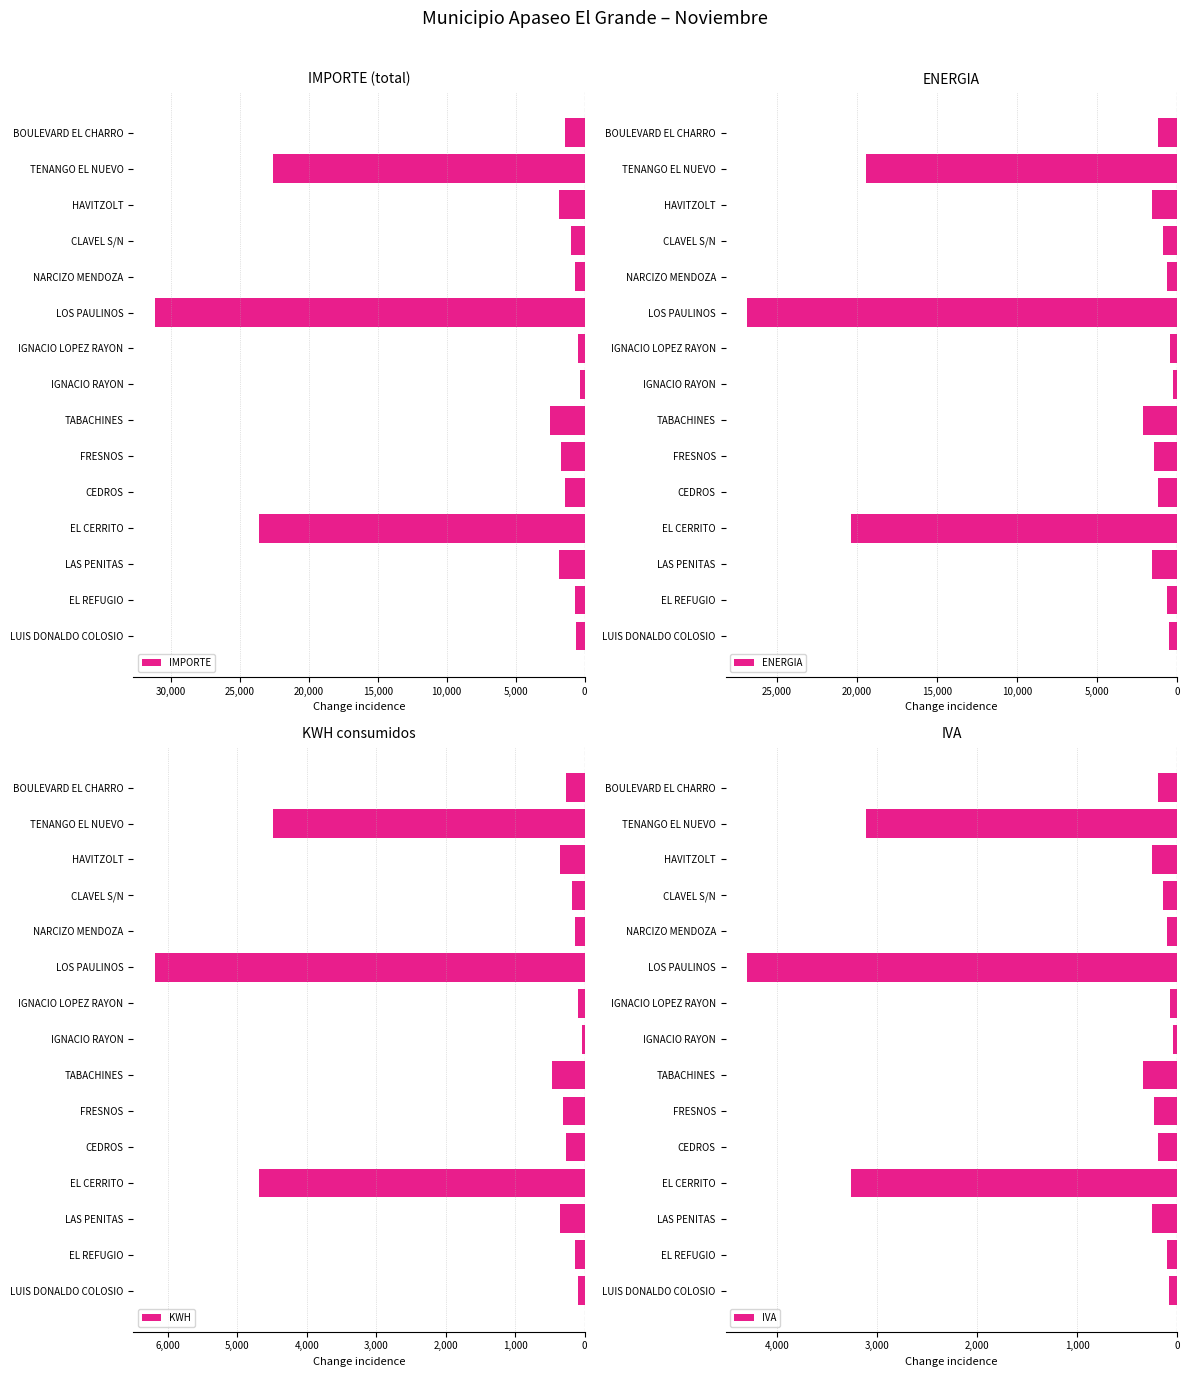

Rank the categories by IMPORTE value from highest to lowest.

0, 8, 35,000, 30,000, 10, 11, 15,000, 14, 10,000, 25,000, 12, 5,000, 13, 20,000, 9